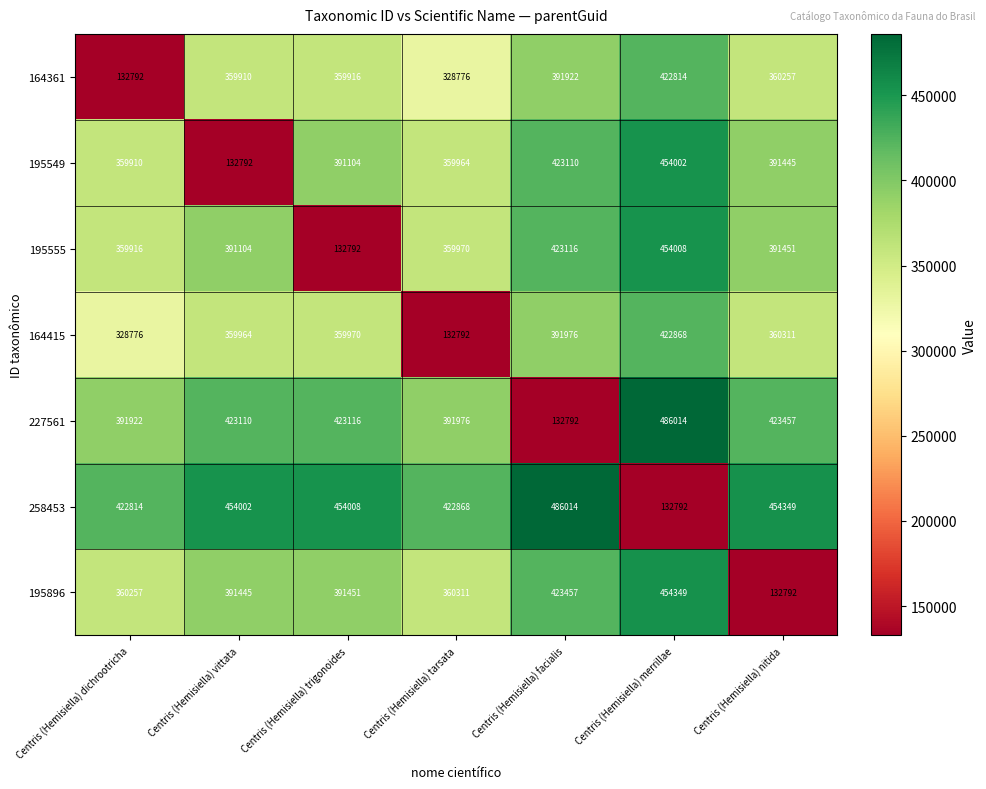

List the labels in order of 195555 value, largest first.

Centris (Hemisiella) merrillae, Centris (Hemisiella) facialis, Centris (Hemisiella) nitida, Centris (Hemisiella) vittata, Centris (Hemisiella) tarsata, Centris (Hemisiella) dichrootricha, Centris (Hemisiella) trigonoides